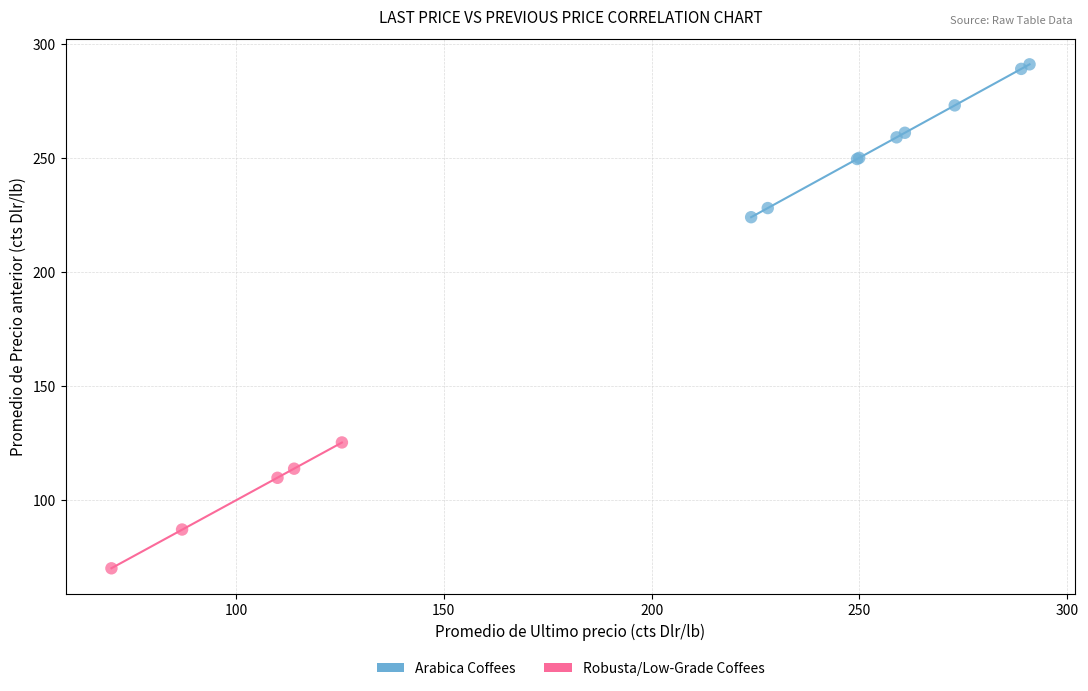

Which series reaches the maximum Y coordinate?

Arabica Coffees